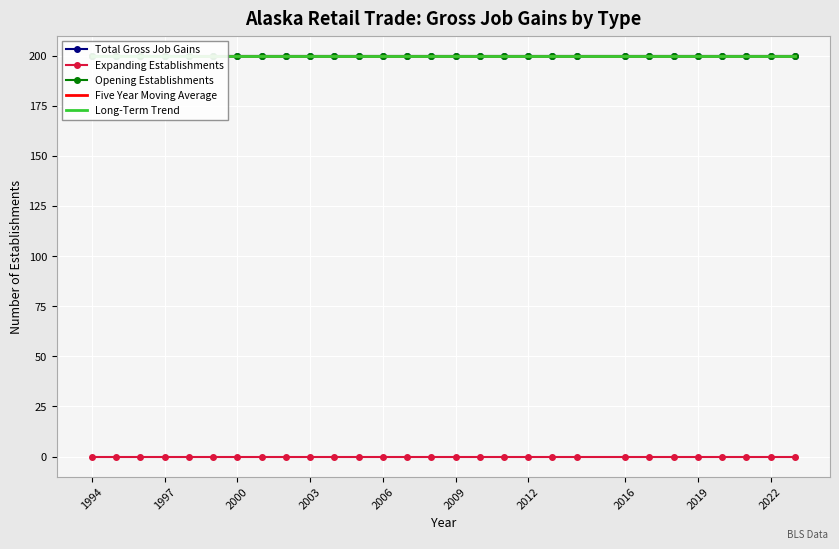

What is the value of the Total Gross Job Gains point at the 10th from the left?

200